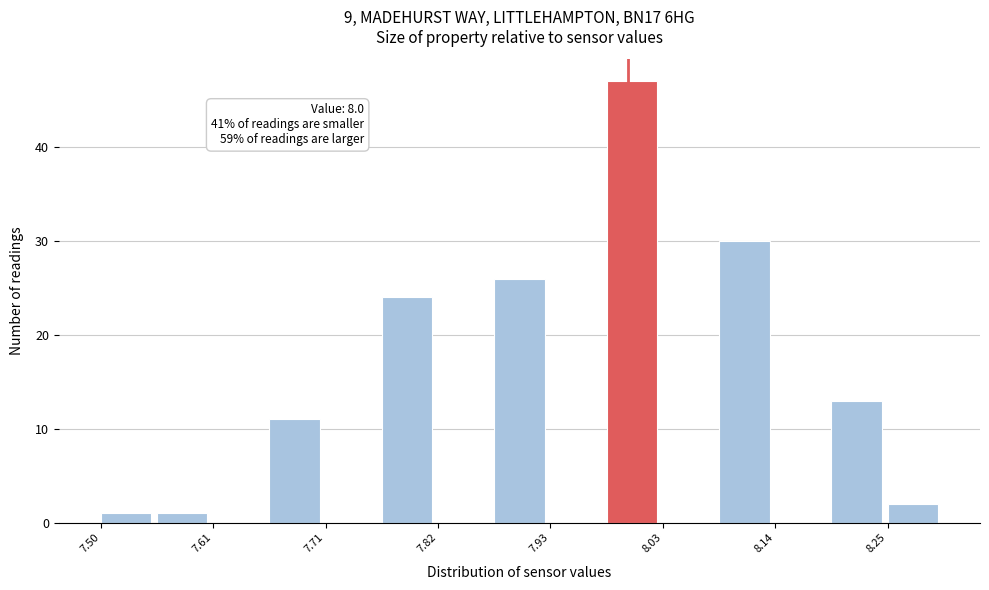

Around what value on the x-axis is the tallest bar? Give the approximate position of its centre, as read against the axis.

8.00